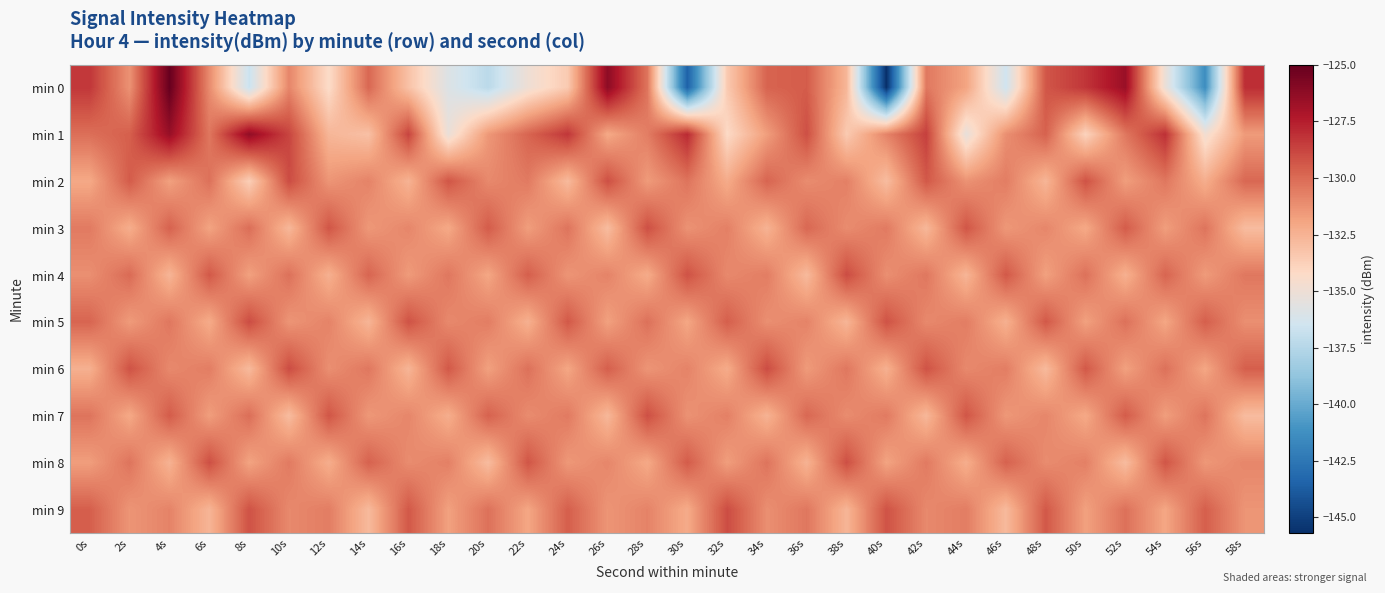

Reading left to right, list all the values displayed in this chart.

min 0: 0s=-128.3	2s=-131.3	4s=-125.0	6s=-131.0	8s=-136.7	10s=-130.9	12s=-134.3	14s=-129.9	16s=-133.2	18s=-135.9	20s=-137.3	22s=-135.0	24s=-133.5	26s=-126.2	28s=-130.3	30s=-143.6	32s=-133.5	34s=-129.7	36s=-129.5	38s=-132.6	40s=-145.7	42s=-130.4	44s=-131.9	46s=-136.5	48s=-129.3	50s=-128.3	52s=-126.6	54s=-135.1	56s=-141.4	58s=-128.0
min 1: 0s=-130.1	2s=-129.6	4s=-126.5	6s=-130.4	8s=-126.3	10s=-128.8	12s=-132.6	14s=-133.1	16s=-128.7	18s=-135.2	20s=-131.5	22s=-129.8	24s=-128.3	26s=-132.1	28s=-130.6	30s=-127.9	32s=-134.2	34s=-131.7	36s=-129.1	38s=-133.5	40s=-130.8	42s=-128.6	44s=-135.3	46s=-131.2	48s=-129.7	50s=-133.9	52s=-130.4	54s=-128.1	56s=-134.8	58s=-131.6
min 2: 0s=-132.1	2s=-129.5	4s=-131.8	6s=-130.2	8s=-133.7	10s=-129.0	12s=-131.4	14s=-130.8	16s=-132.5	18s=-129.3	20s=-131.0	22s=-130.5	24s=-132.8	26s=-129.1	28s=-131.6	30s=-130.3	32s=-132.2	34s=-129.8	36s=-131.1	38s=-130.7	40s=-132.9	42s=-129.4	44s=-131.3	46s=-130.6	48s=-132.6	50s=-129.2	52s=-131.7	54s=-130.4	56s=-132.3	58s=-129.9
min 3: 0s=-130.5	2s=-132.3	4s=-129.7	6s=-131.9	8s=-130.1	10s=-132.7	12s=-129.3	14s=-131.5	16s=-130.9	18s=-132.1	20s=-129.5	22s=-131.7	24s=-130.3	26s=-132.9	28s=-129.1	30s=-131.3	32s=-130.7	34s=-132.5	36s=-129.9	38s=-131.1	40s=-130.5	42s=-132.7	44s=-129.3	46s=-131.5	48s=-130.9	50s=-132.1	52s=-129.5	54s=-131.7	56s=-130.3	58s=-132.9
min 4: 0s=-131.2	2s=-130.0	4s=-132.6	6s=-129.4	8s=-131.8	10s=-130.2	12s=-132.4	14s=-129.8	16s=-131.6	18s=-130.4	20s=-132.0	22s=-129.6	24s=-131.4	26s=-130.8	28s=-132.2	30s=-129.2	32s=-131.0	34s=-130.6	36s=-132.8	38s=-129.0	40s=-131.2	42s=-130.4	44s=-132.6	46s=-129.4	48s=-131.8	50s=-130.2	52s=-132.4	54s=-129.8	56s=-131.6	58s=-130.4
min 5: 0s=-129.8	2s=-131.6	4s=-130.4	6s=-132.2	8s=-129.0	10s=-131.4	12s=-130.8	14s=-132.6	16s=-129.2	18s=-131.0	20s=-130.6	22s=-132.4	24s=-129.4	26s=-131.8	28s=-130.2	30s=-132.0	32s=-129.6	34s=-131.2	36s=-130.8	38s=-132.6	40s=-129.2	42s=-131.0	44s=-130.6	46s=-132.4	48s=-129.4	50s=-131.8	52s=-130.2	54s=-132.0	56s=-129.6	58s=-131.2
min 6: 0s=-132.4	2s=-129.2	4s=-131.0	6s=-130.6	8s=-132.8	10s=-129.0	12s=-131.2	14s=-130.4	16s=-132.6	18s=-129.4	20s=-131.8	22s=-130.2	24s=-132.0	26s=-129.6	28s=-131.4	30s=-130.8	32s=-132.2	34s=-129.0	36s=-131.6	38s=-130.4	40s=-132.4	42s=-129.2	44s=-131.0	46s=-130.6	48s=-132.8	50s=-129.4	52s=-131.8	54s=-130.2	56s=-132.0	58s=-129.6
min 7: 0s=-130.3	2s=-132.1	4s=-129.5	6s=-131.7	8s=-130.1	10s=-132.9	12s=-129.3	14s=-131.5	16s=-130.9	18s=-132.3	20s=-129.7	22s=-131.1	24s=-130.5	26s=-132.7	28s=-129.1	30s=-131.3	32s=-130.7	34s=-132.5	36s=-129.9	38s=-131.1	40s=-130.5	42s=-132.7	44s=-129.3	46s=-131.5	48s=-130.9	50s=-132.1	52s=-129.5	54s=-131.7	56s=-130.3	58s=-132.9
min 8: 0s=-131.7	2s=-130.3	4s=-132.5	6s=-129.1	8s=-131.9	10s=-130.5	12s=-132.3	14s=-129.7	16s=-131.1	18s=-130.7	20s=-132.9	22s=-129.3	24s=-131.5	26s=-130.9	28s=-132.1	30s=-129.5	32s=-131.7	34s=-130.3	36s=-132.5	38s=-129.1	40s=-131.9	42s=-130.5	44s=-132.3	46s=-129.7	48s=-131.1	50s=-130.7	52s=-132.9	54s=-129.3	56s=-131.5	58s=-130.9
min 9: 0s=-129.6	2s=-131.4	4s=-130.8	6s=-132.6	8s=-129.2	10s=-131.0	12s=-130.6	14s=-132.8	16s=-129.4	18s=-131.8	20s=-130.2	22s=-132.0	24s=-129.6	26s=-131.4	28s=-130.8	30s=-132.2	32s=-129.0	34s=-131.2	36s=-130.4	38s=-132.6	40s=-129.2	42s=-131.0	44s=-130.6	46s=-132.8	48s=-129.4	50s=-131.8	52s=-130.2	54s=-132.0	56s=-129.6	58s=-131.4